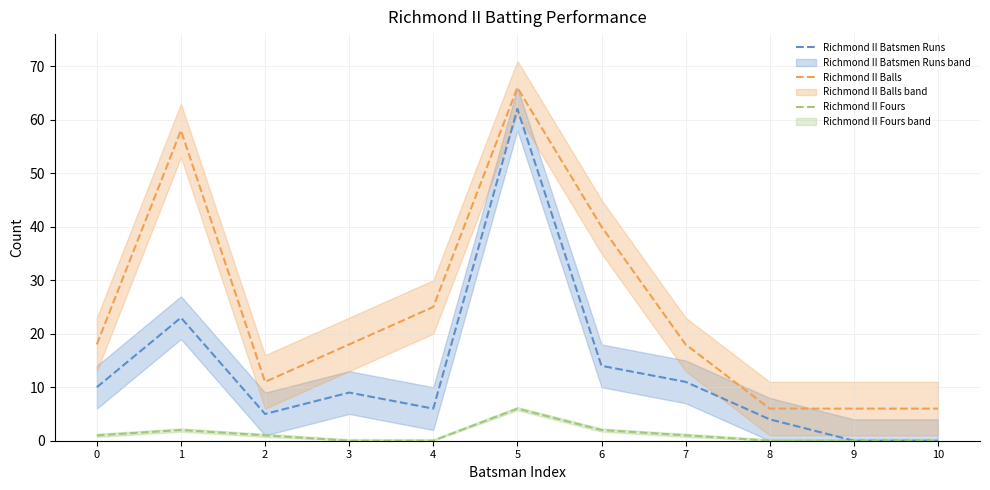

How many values in the Richmond II Batsmen Runs series are below 9?

5